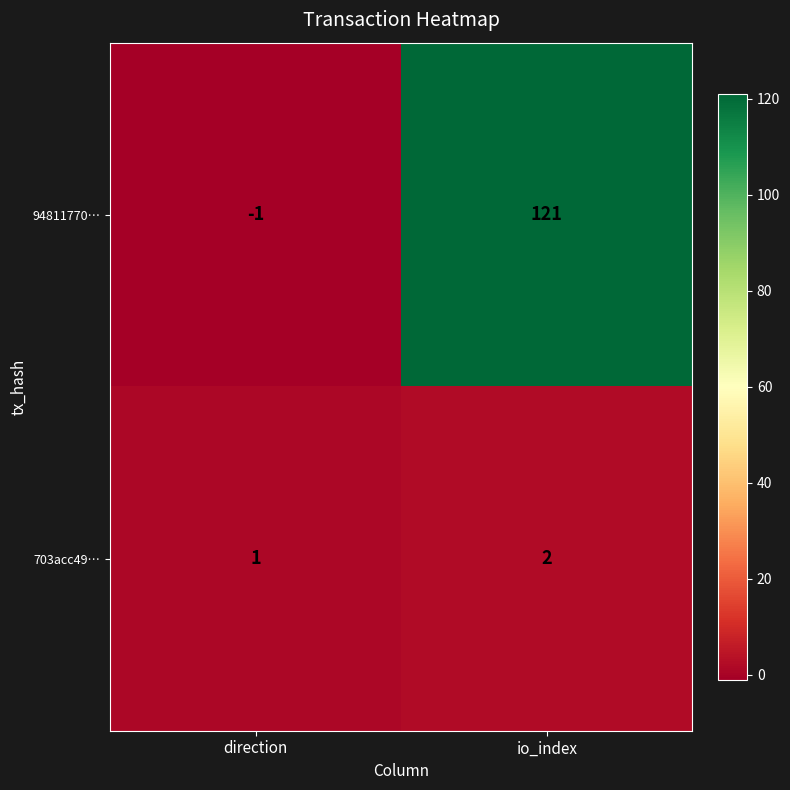

List the series in order of their peak value, highest first.

94811770…, 703acc49…